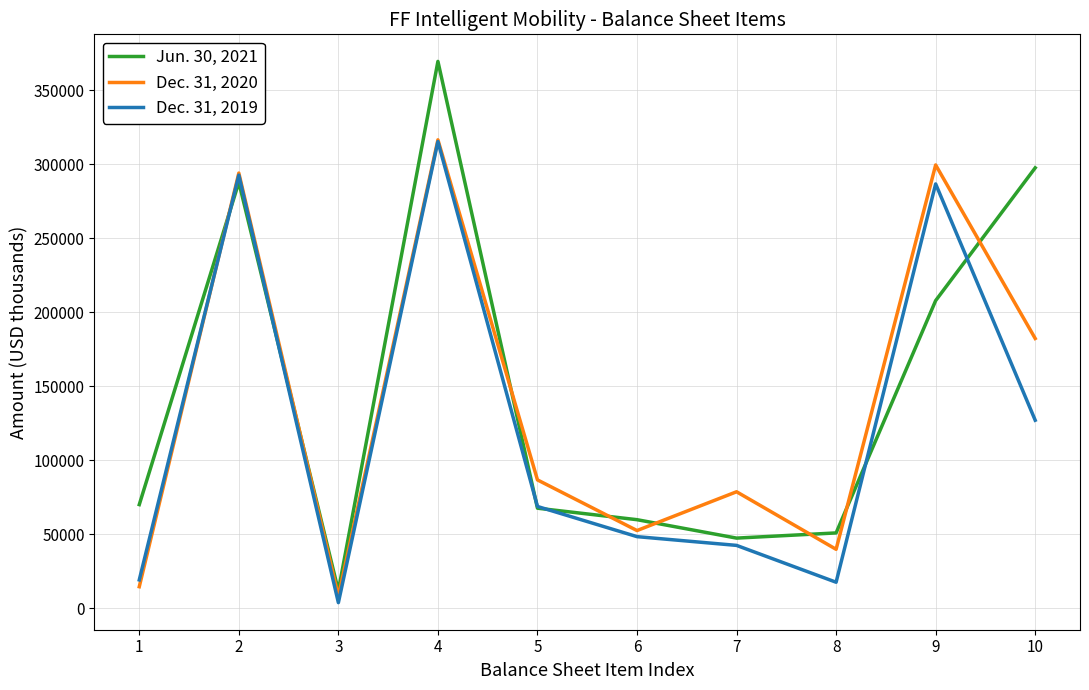

How many interior local valleys does the Dec. 31, 2019 series have?

2